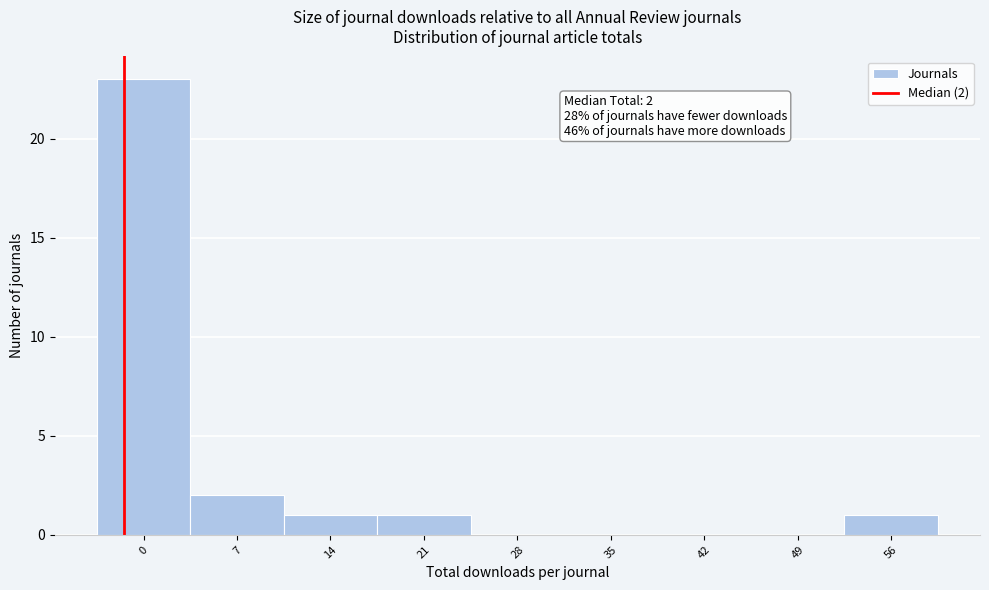

Reading left to right, what are all the values shown in this chart?

0=23	7=2	14=1	21=1	28=0	35=0	42=0	49=0	56=1